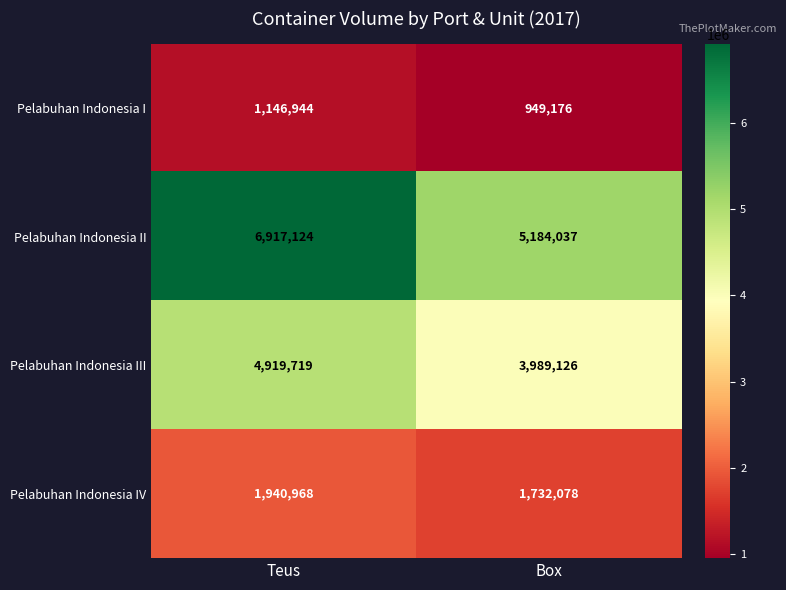

True or false: Pelabuhan Indonesia IV has a value of 611726 at Box.

False